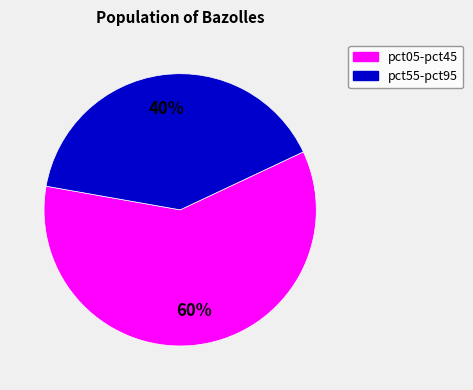

What is the ratio of the value at pct55-pct95 to the value at pct05-pct45?

0.7